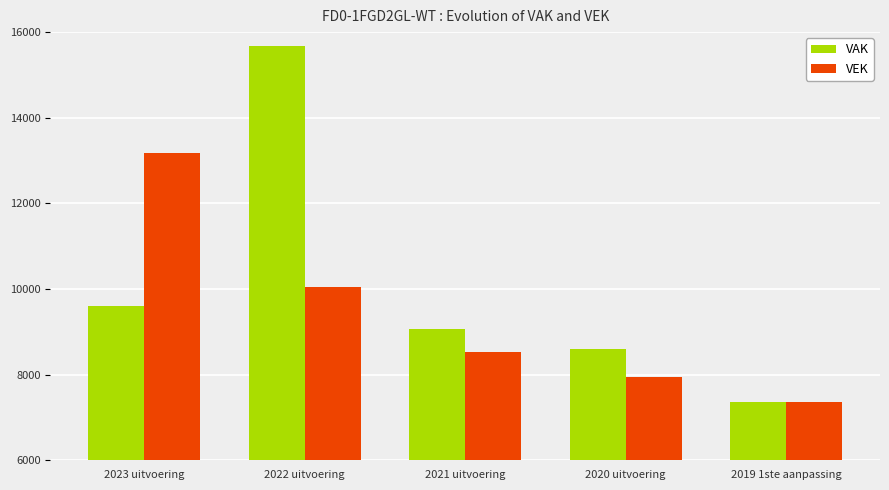

At which label does VEK first exceed 8522?

2023 uitvoering